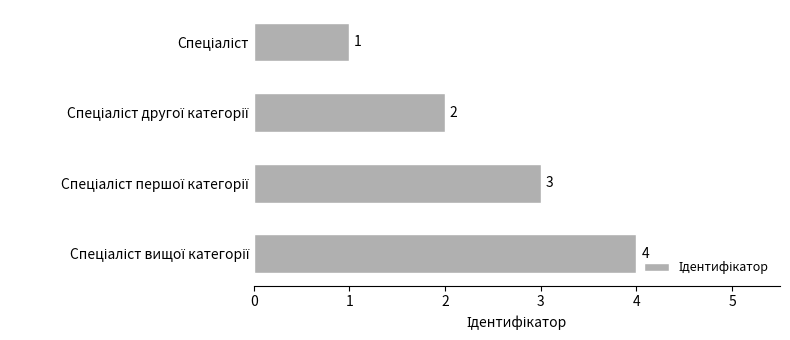

What is the difference between the maximum and minimum values?

3